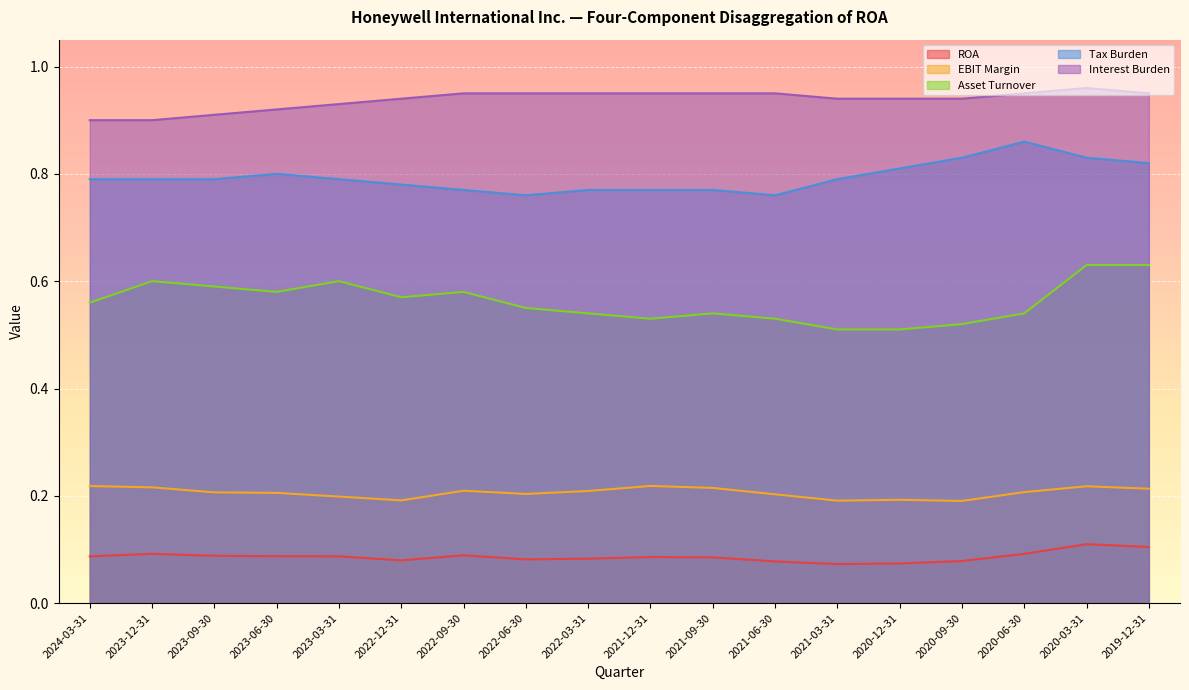

Rank the series at 2022-09-30 from lowest to highest value.

ROA, EBIT Margin, Asset Turnover, Tax Burden, Interest Burden